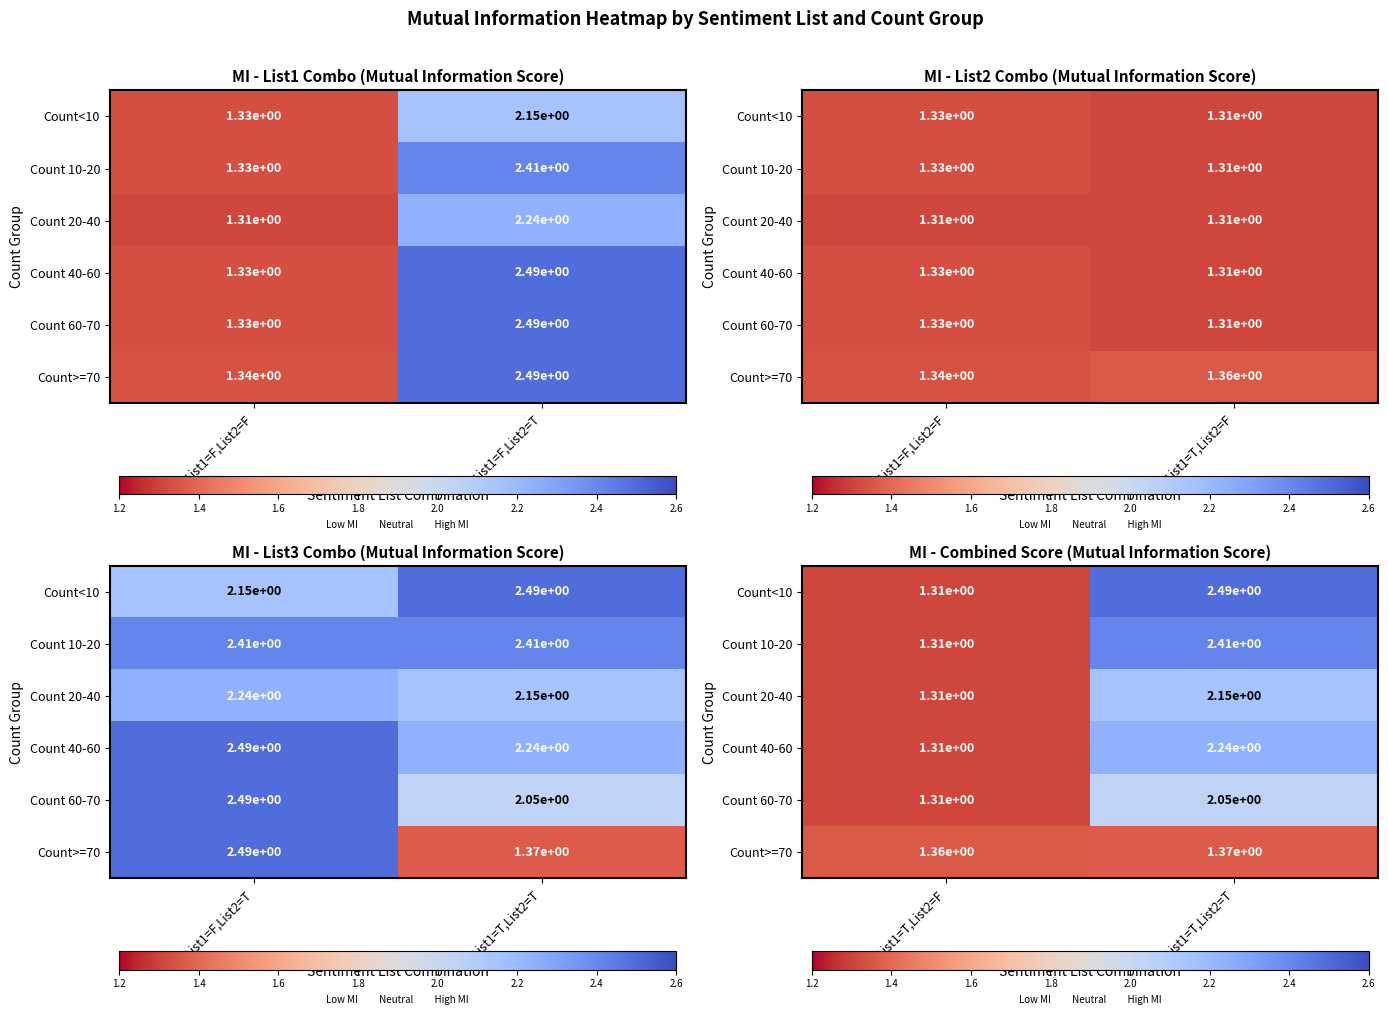

What is the sum of all Count>=70 values?

2.7